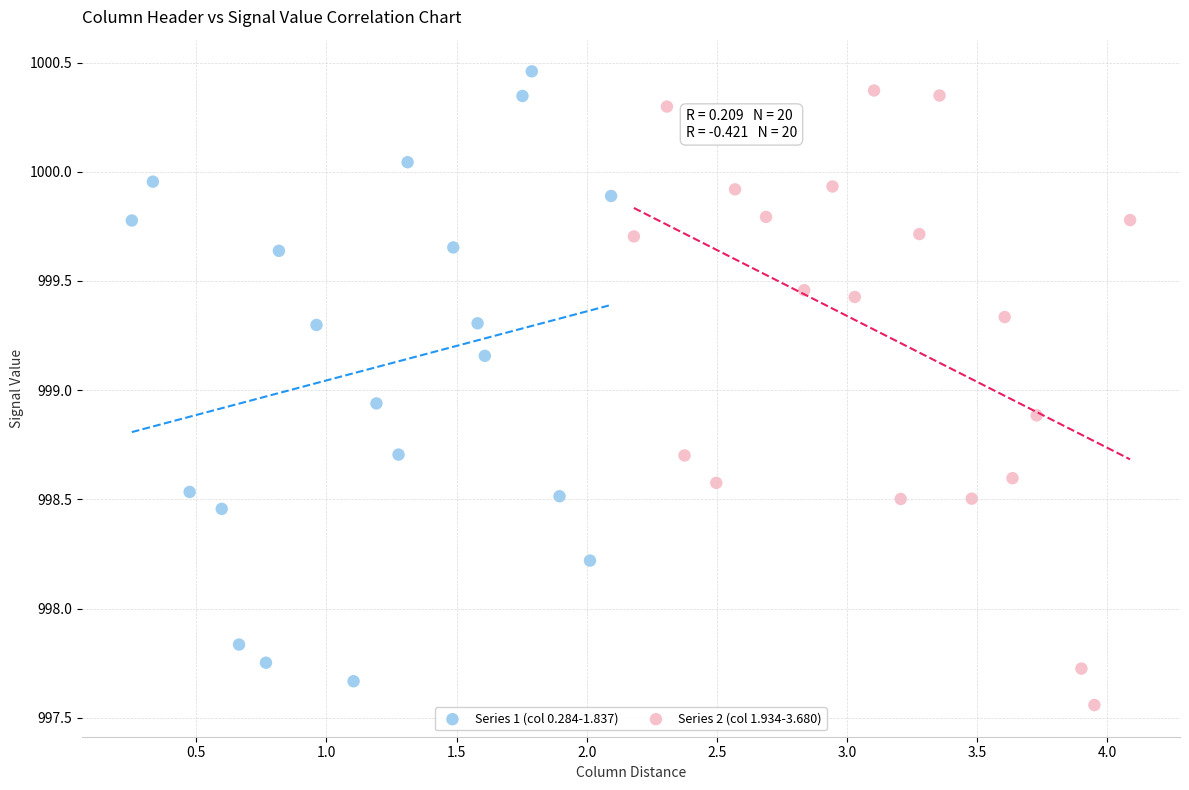

What are all the series names shown in the legend?

Series 1 (col 0.284-1.837), Series 2 (col 1.934-3.680)